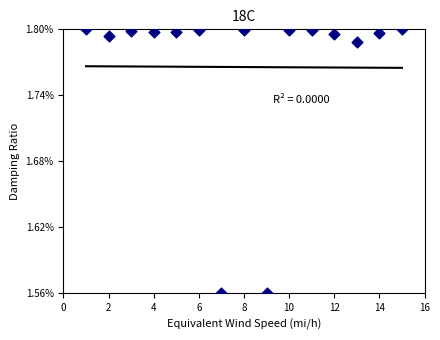

What is the range of X values (max minus min)?

14.0